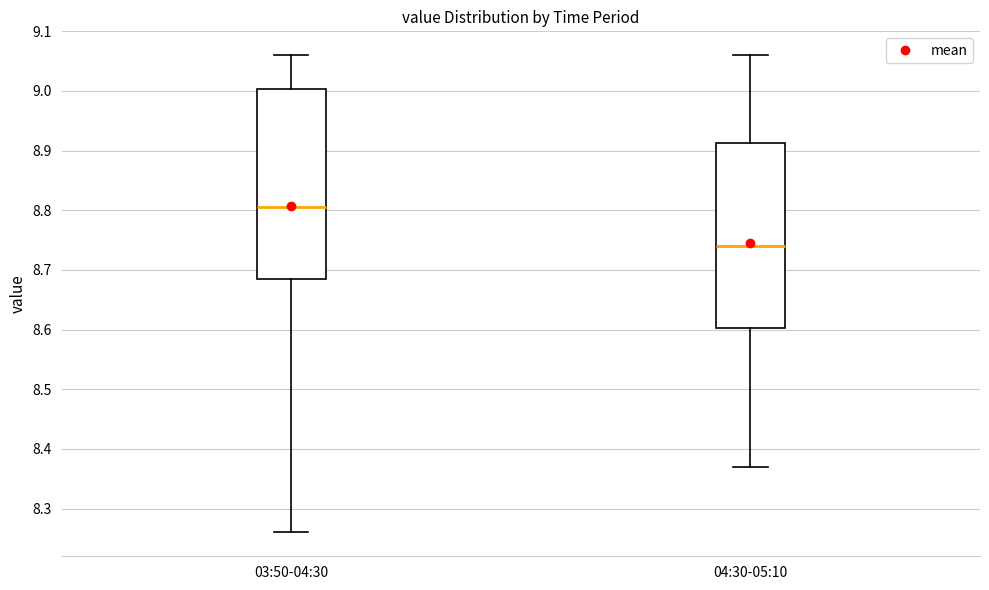

Where does the lower whisker of the box for 03:50-04:30 end on the y-axis? The values are not printed on the chart, so give them approximately, as read against the axis.

8.26